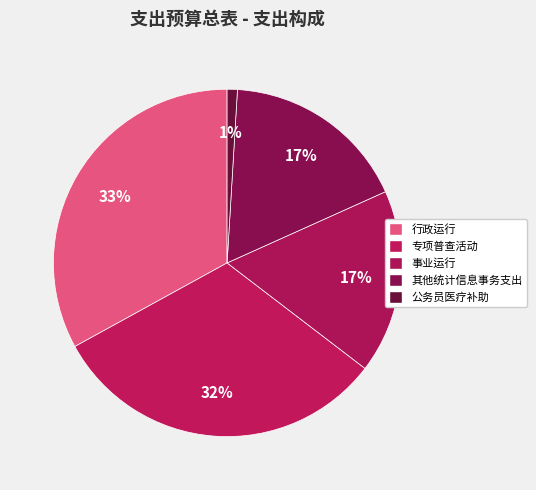

To the nearest percent, what percentage of the pie is 事业运行?

17%